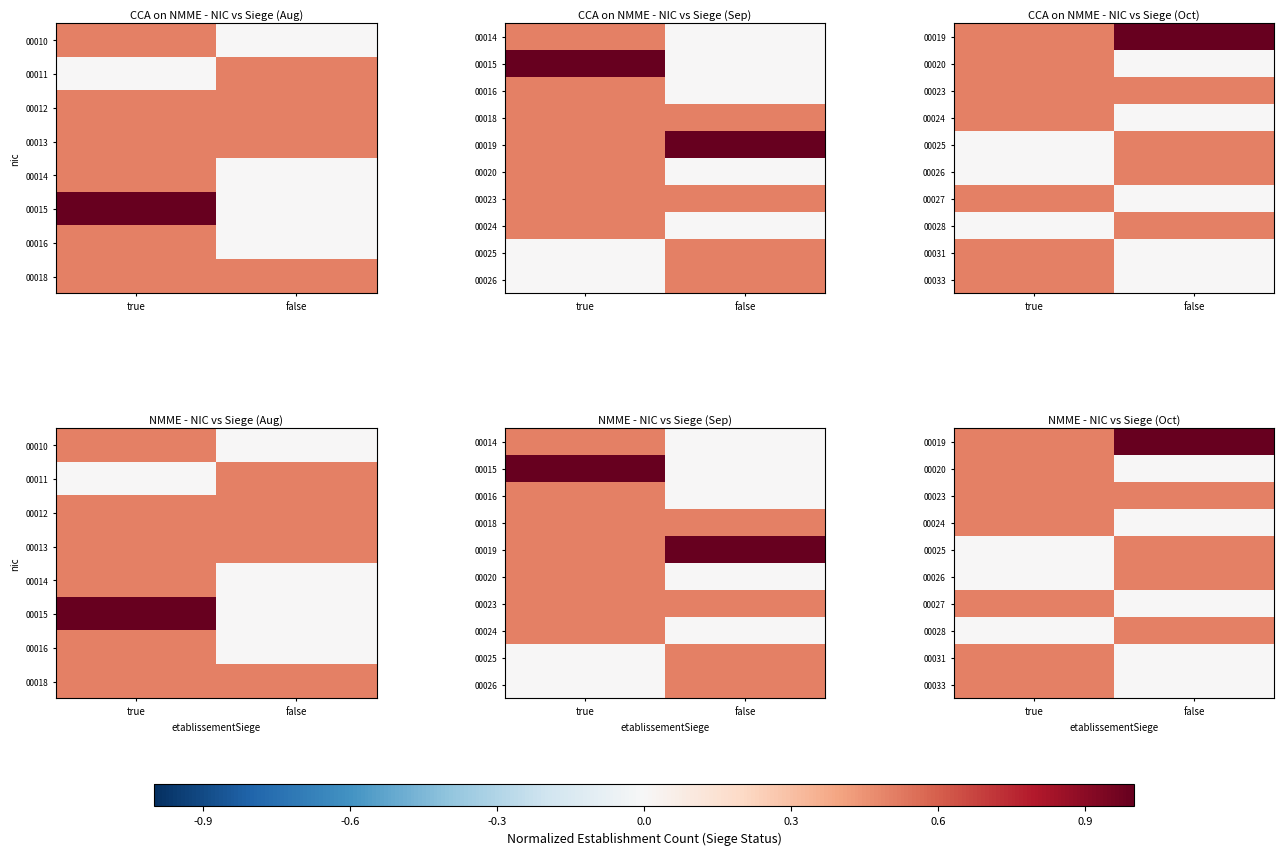

True or false: 00033 has a value of 0.1 at true.

False